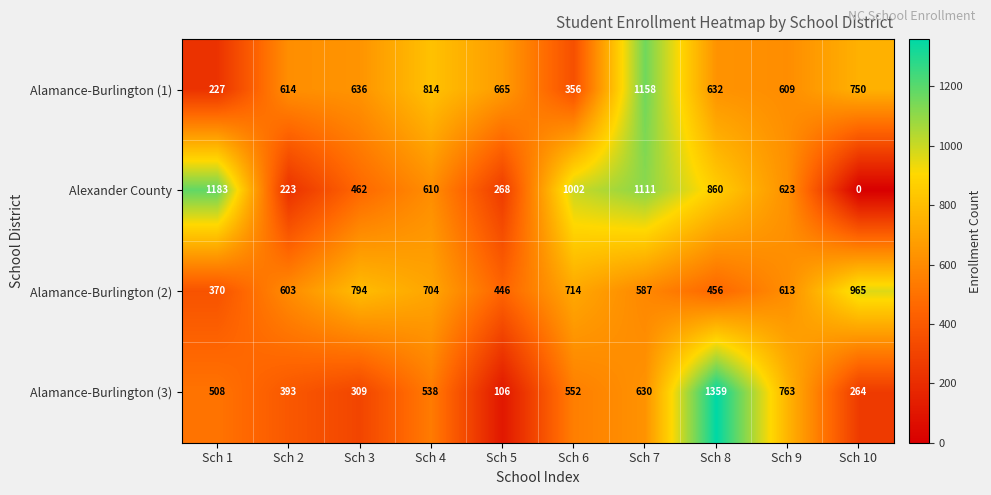

What is the total value across all series at Sch 9?

2608